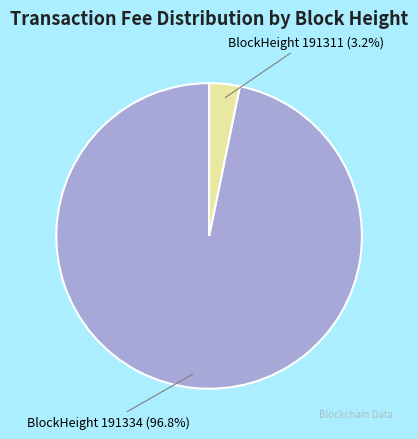

Between BlockHeight 191311 and BlockHeight 191334, which is larger?

BlockHeight 191334